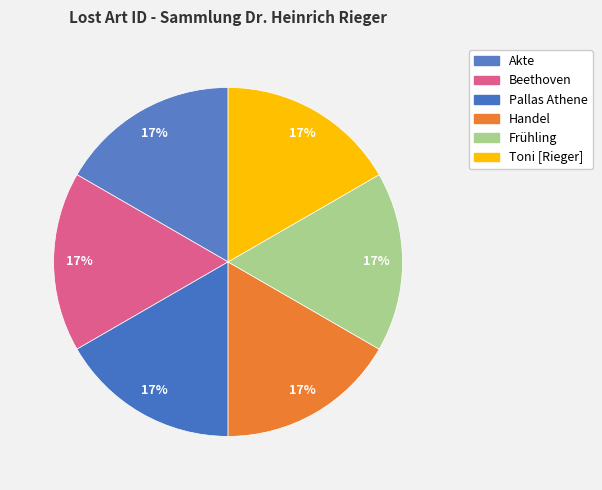

What percentage is NOT represented by Beethoven?

83.3%